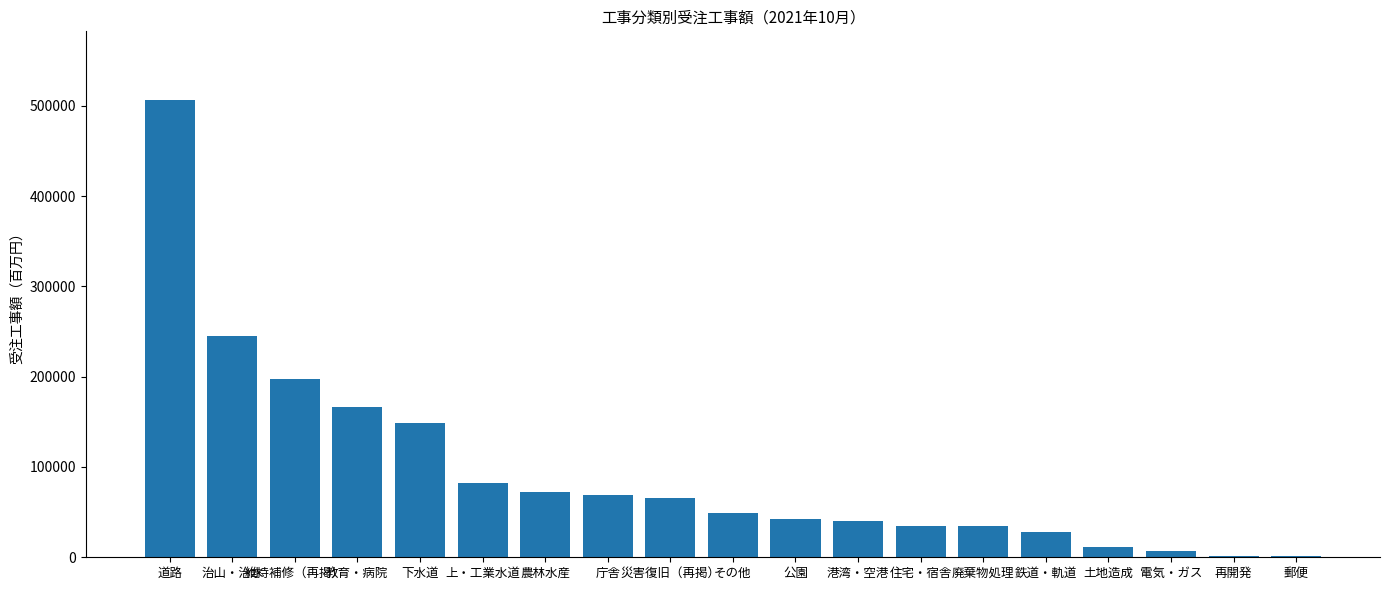

Are the bars grouped side by side (vs. stacked)?

No